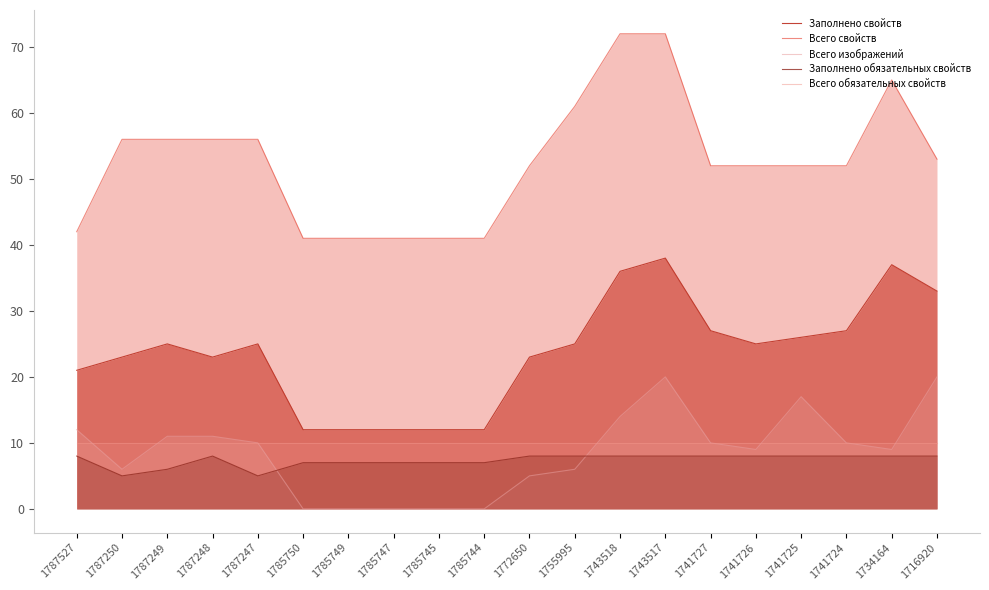

What is the total value across all series at 1785747?

70